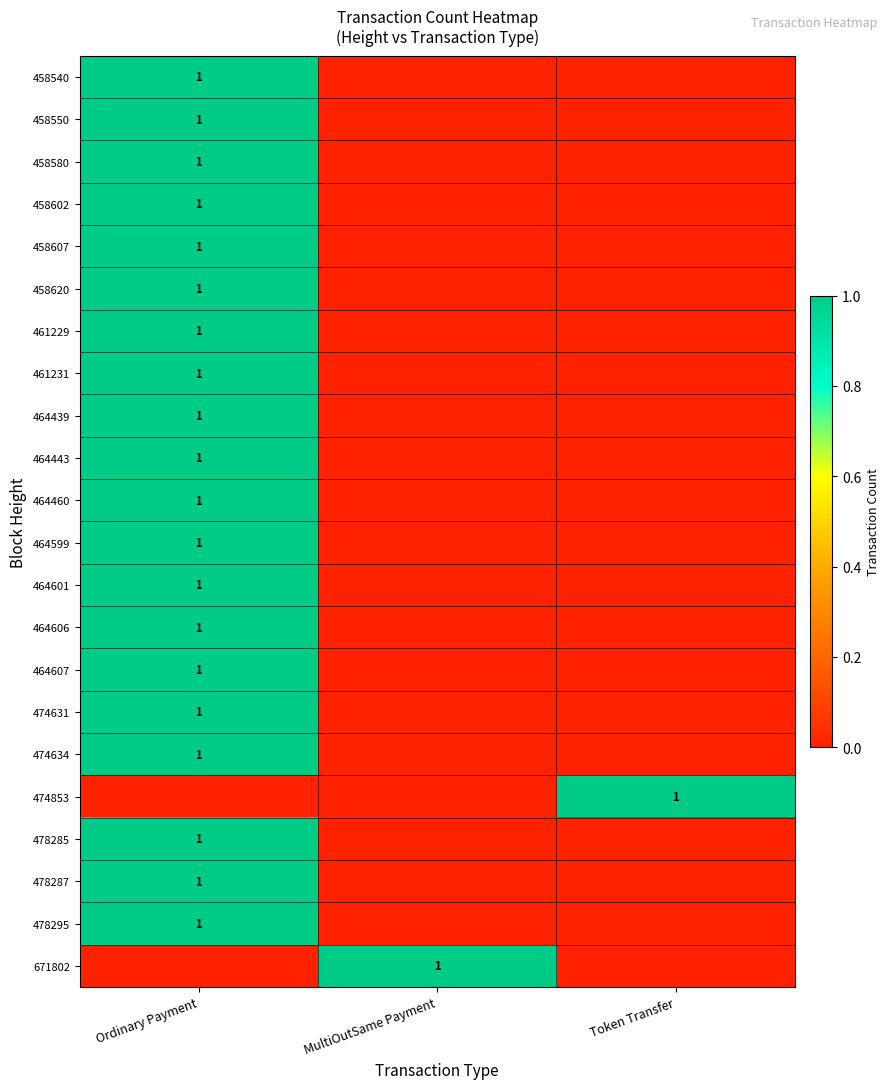

Is it true that 464607 equals 0 at Ordinary Payment?

False